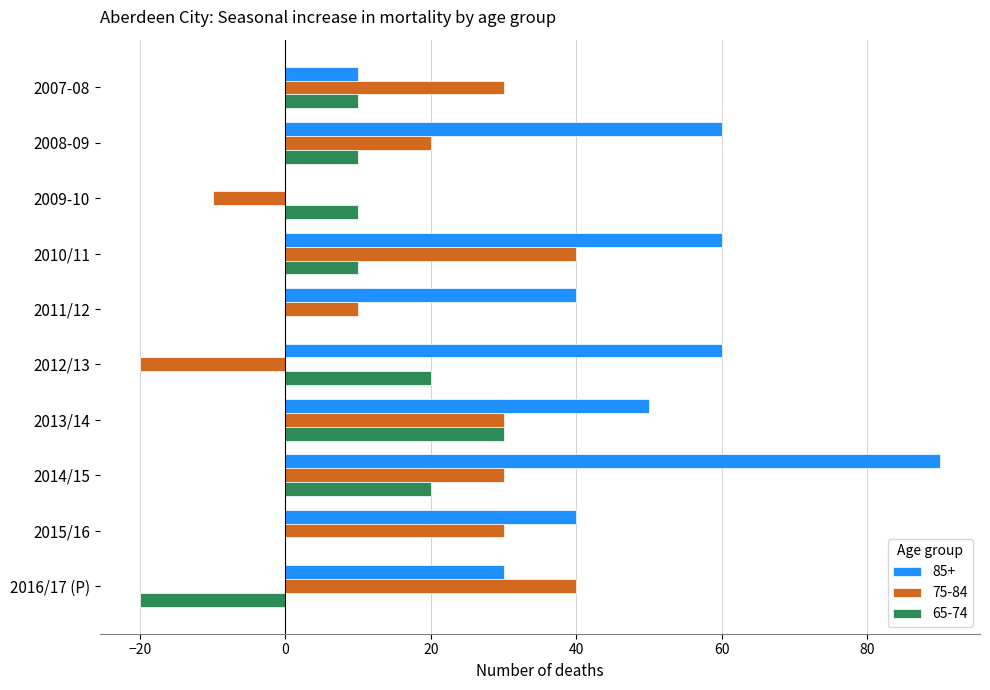

What is the sum of all 85+ values?

440